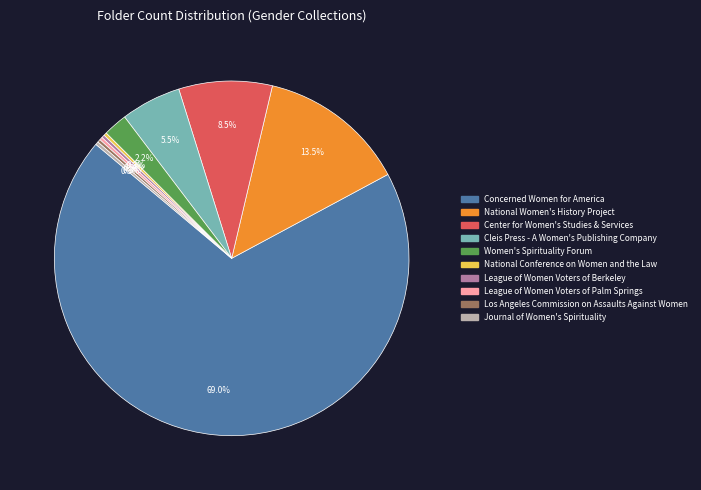

What is the majority slice?

Concerned Women for America